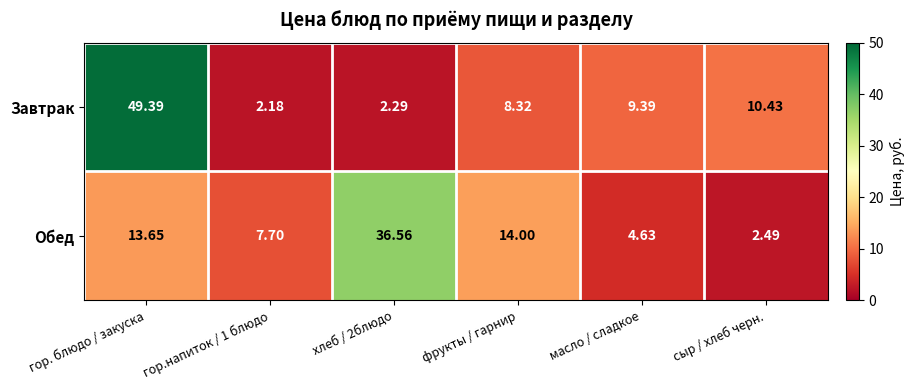

Is the value of Завтрак at сыр / хлеб черн. greater than the value of Обед at гор. блюдо / закуска?

No